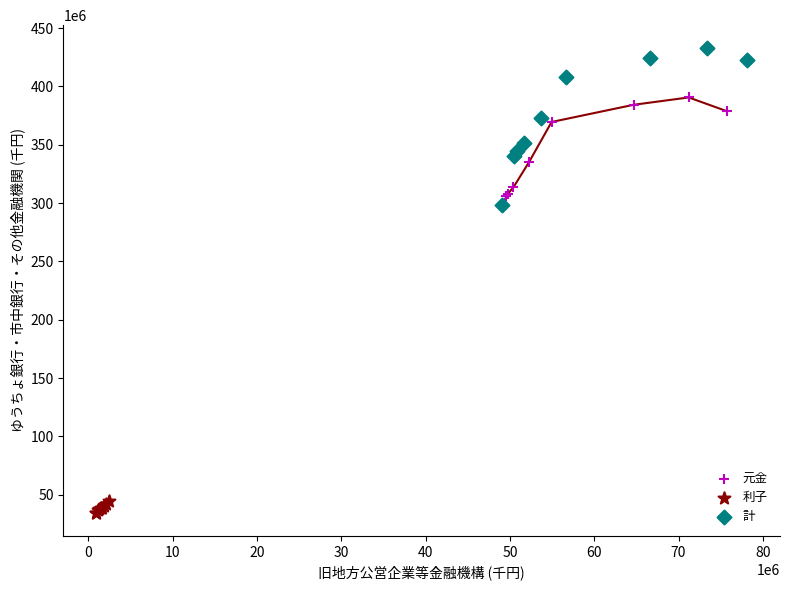

Which series reaches the minimum Y coordinate?

利子